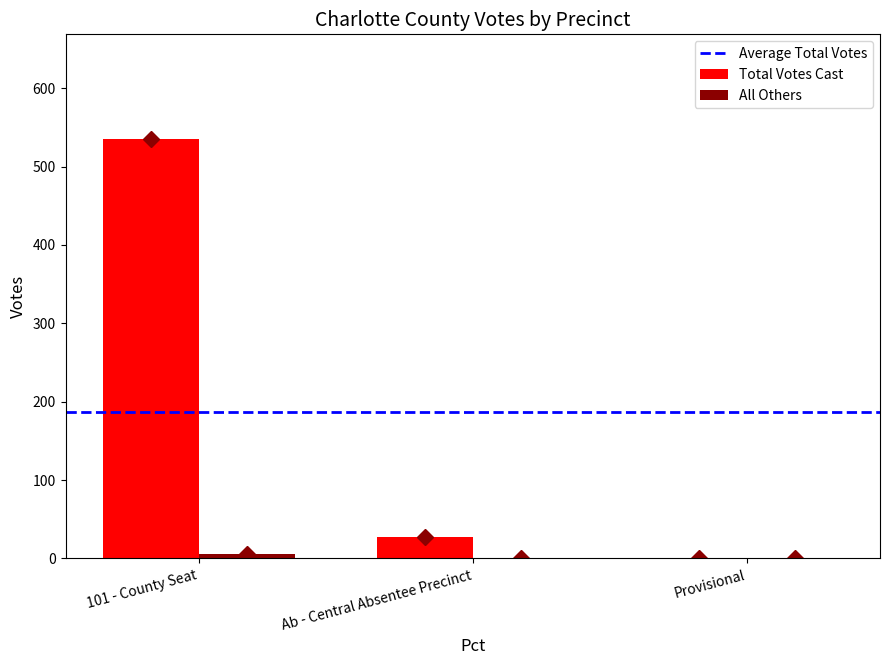

Are the bars horizontal?

No